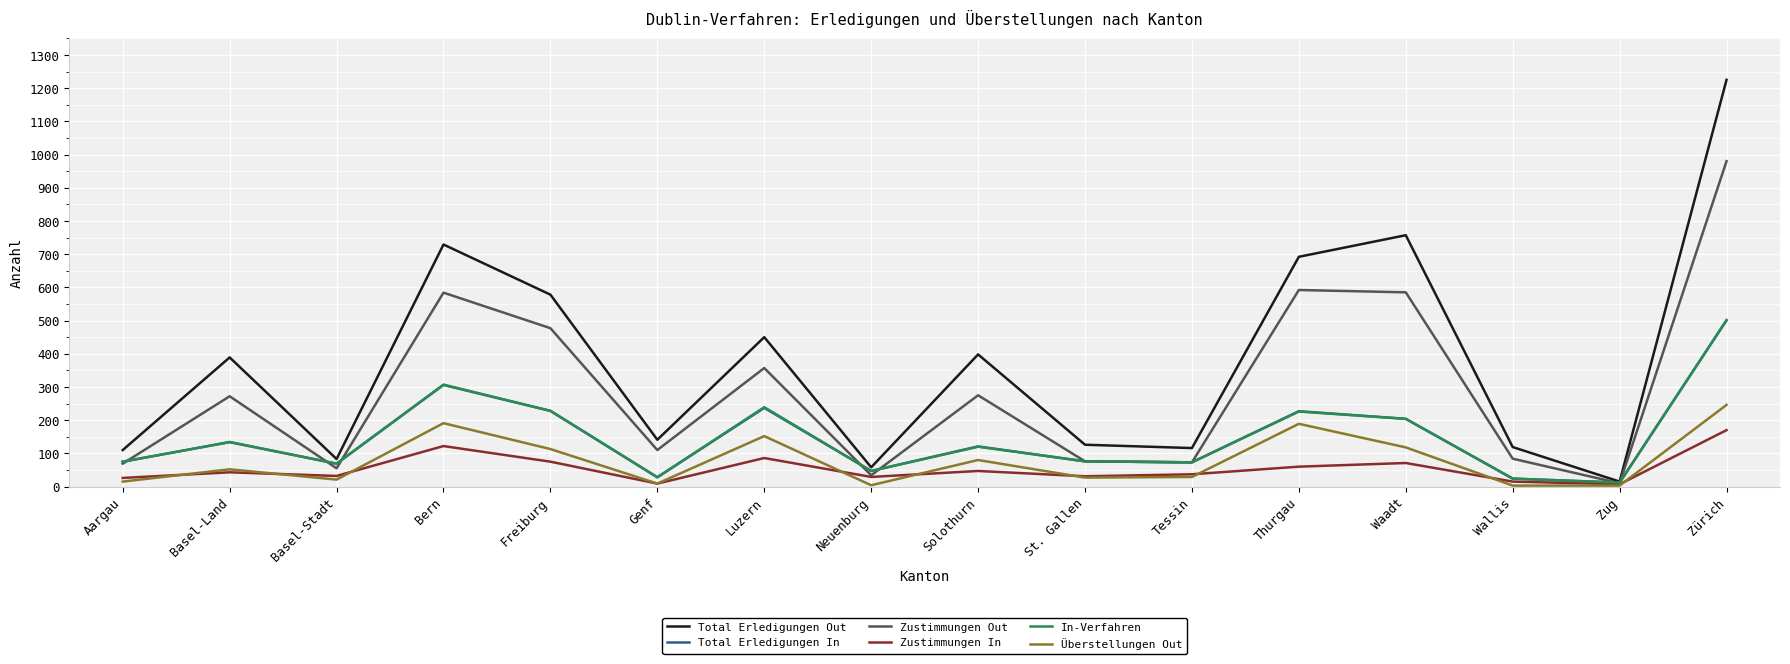

What is the sum of the Zustimmungen In values at Wallis and Genf?

24